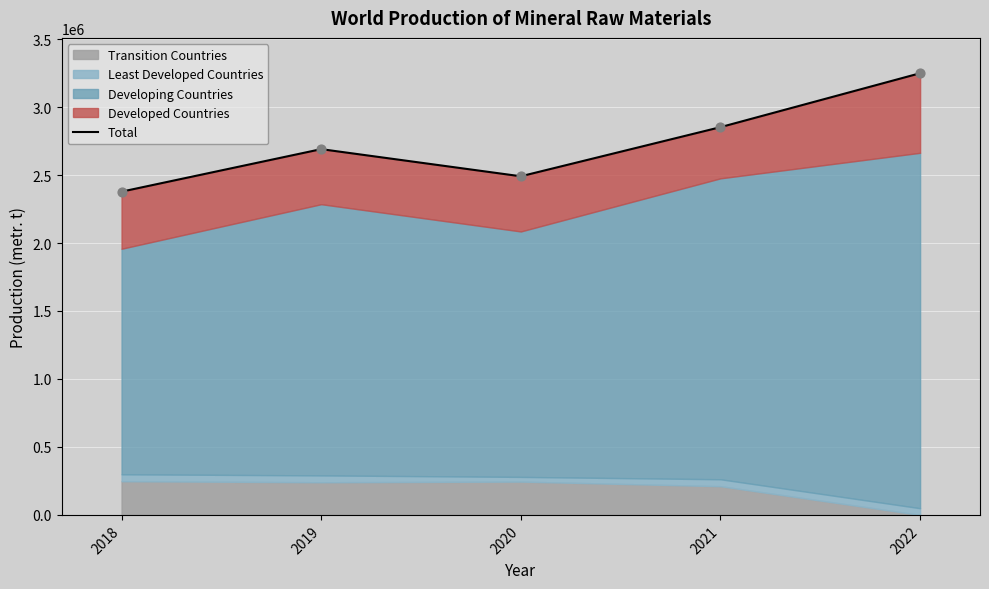

Approximately how many times larger is the value at 2019 compared to 2020?

1.1